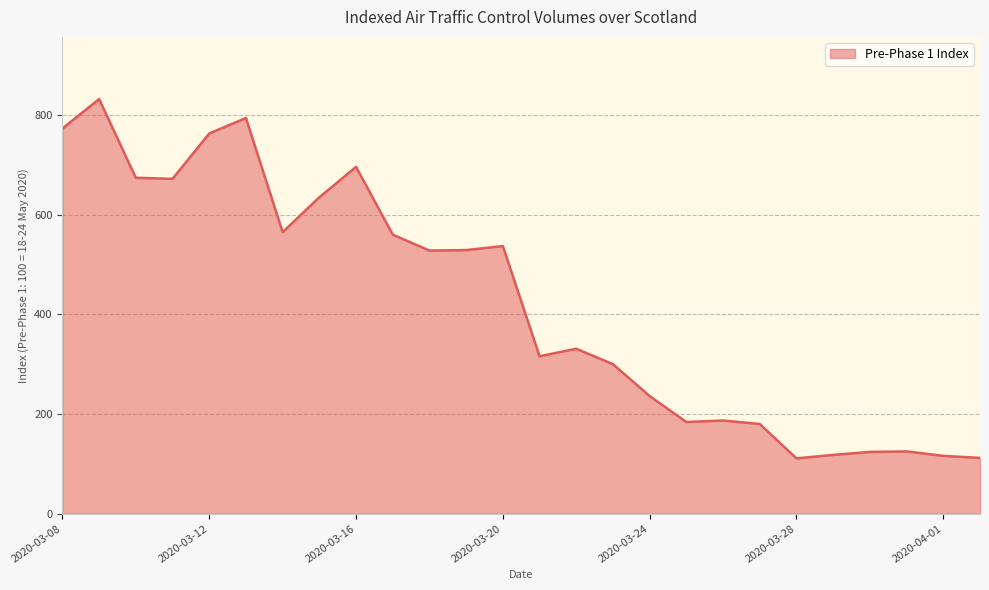

What is the difference between the maximum and minimum values?

721